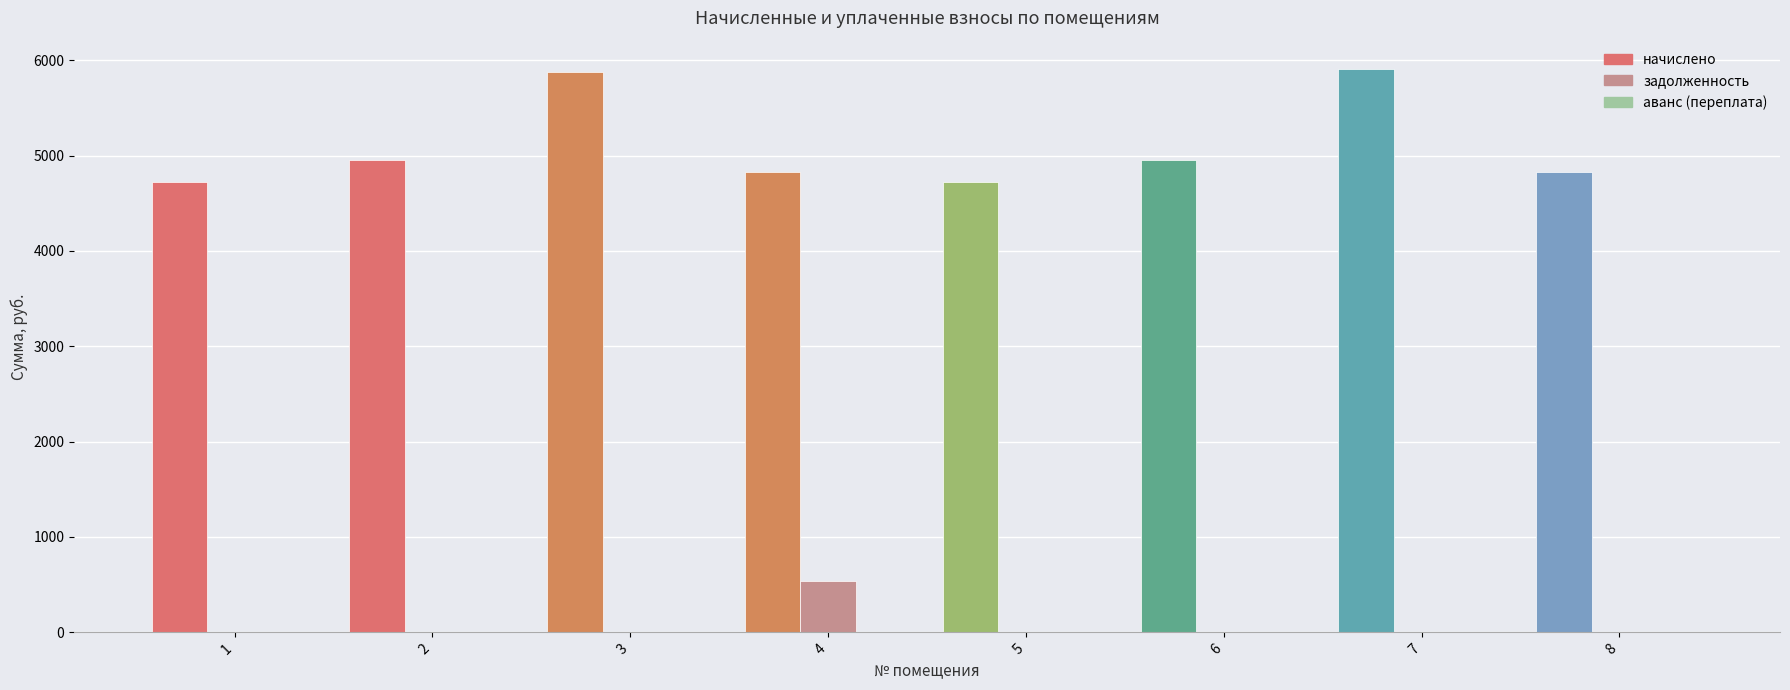

What is the maximum value for начислено?

5909.8